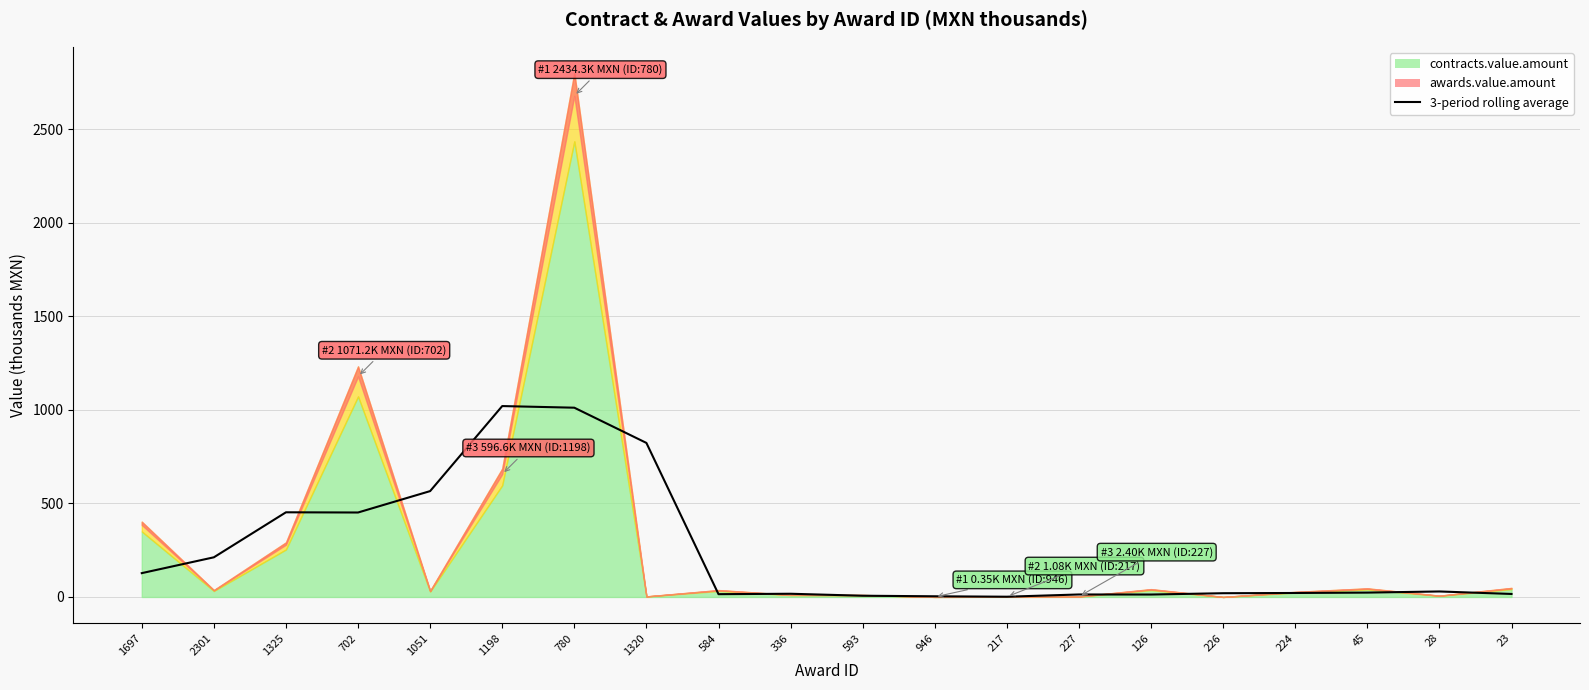

Reading left to right, list all the values displayed in this chart.

1697=127.3	2301=211.8	1325=452.3	702=451.2	1051=565.5	1198=1019.9	780=1011.2	1320=823.0	584=14.9	336=17.1	593=6.5	946=3.6	217=1.3	227=13.3	126=12.9	226=20.0	224=21.2	45=23.2	28=29.3	23=16.0